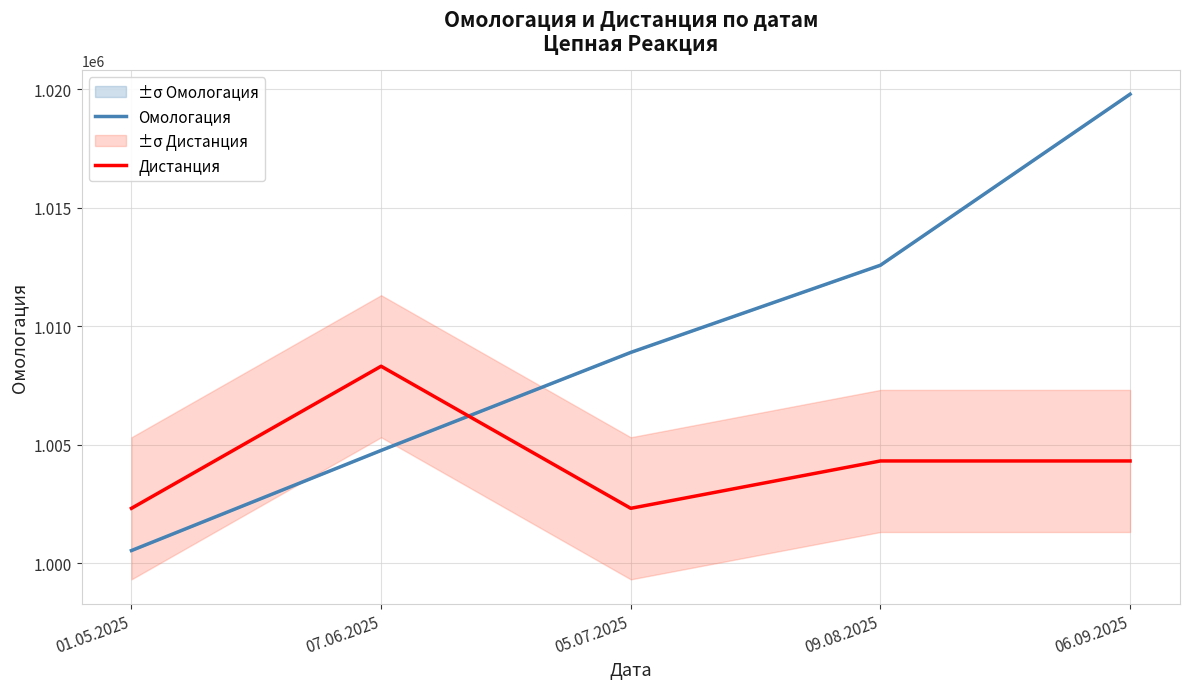

The Дистанция series shows 1004310.1 at 09.08.2025. True or false?

True